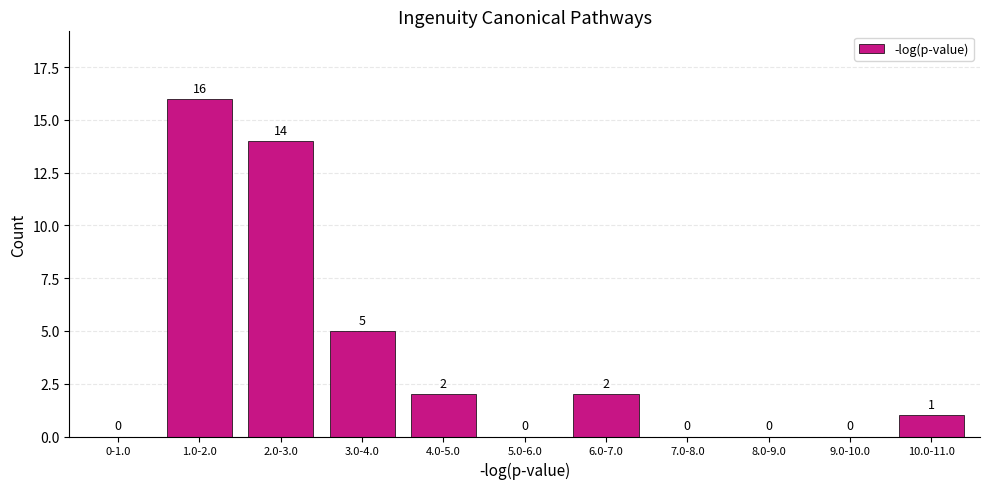

Reading left to right, what are all the values shown in this chart?

0-1.0=0	1.0-2.0=16	2.0-3.0=14	3.0-4.0=5	4.0-5.0=2	5.0-6.0=0	6.0-7.0=2	7.0-8.0=0	8.0-9.0=0	9.0-10.0=0	10.0-11.0=1